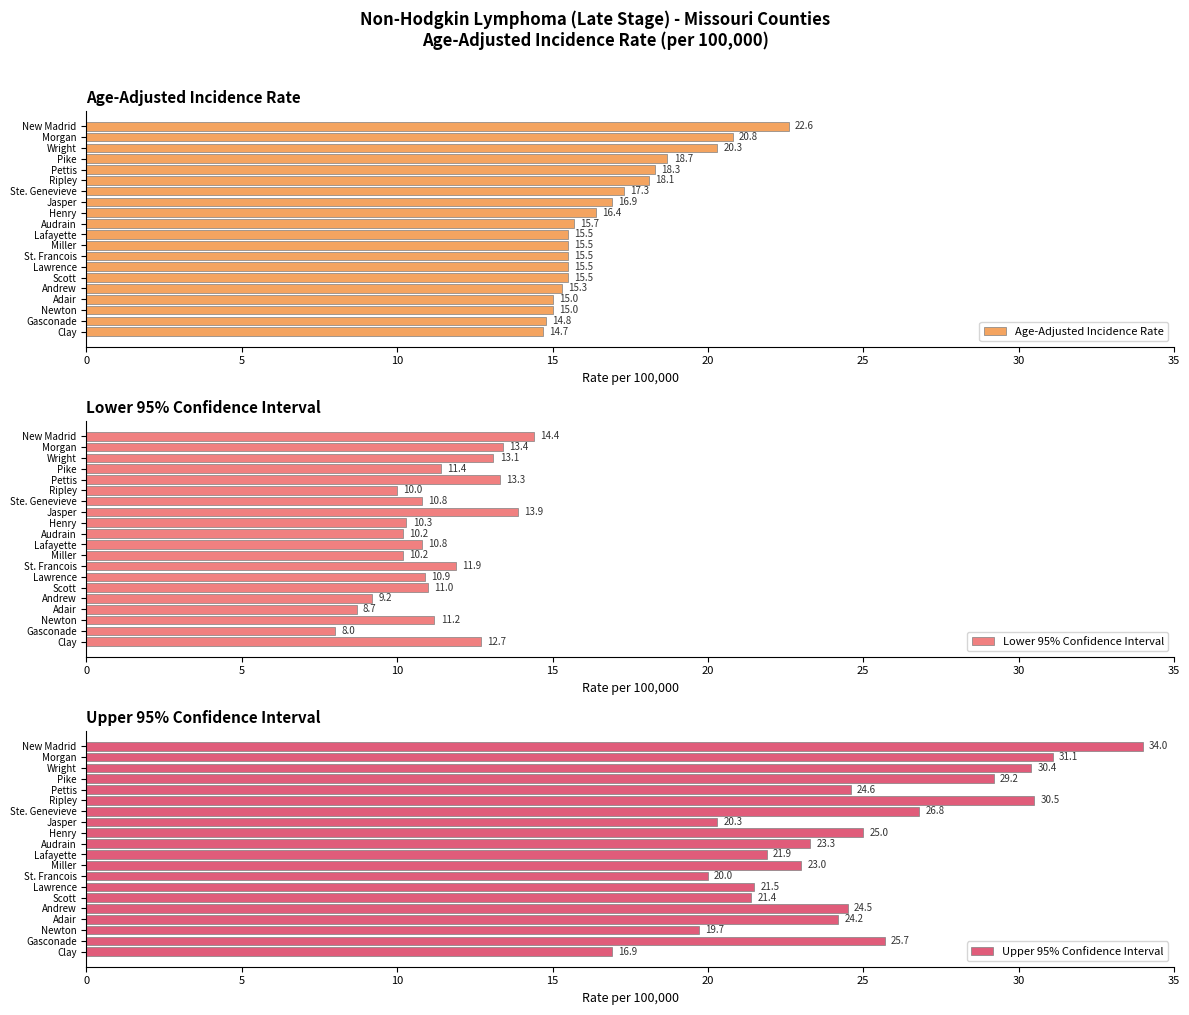

What is the smallest value displayed?

8.0